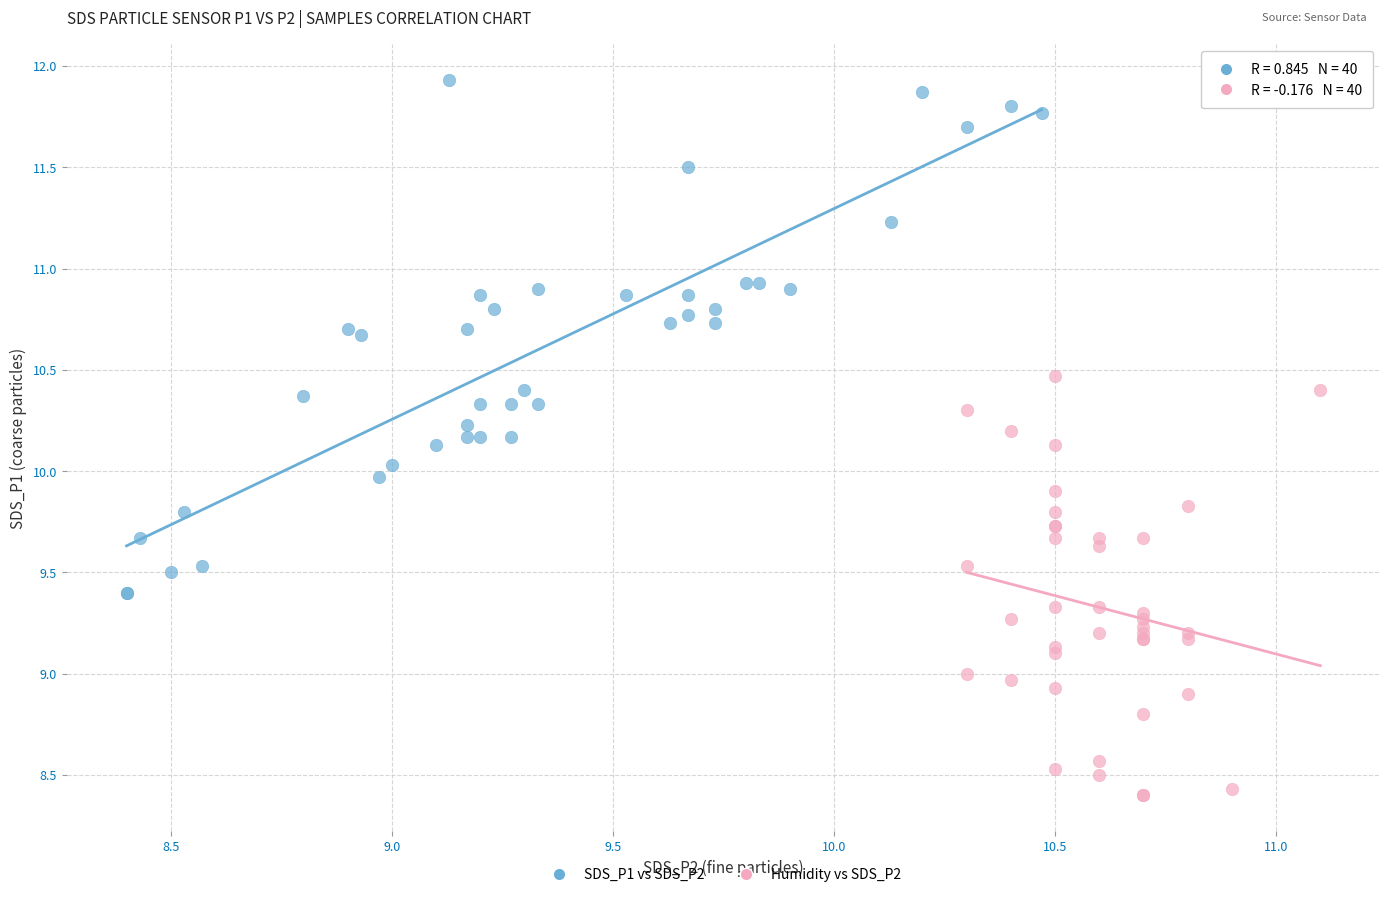

Which series has the widest spread of Y values?

SDS_P1 vs SDS_P2